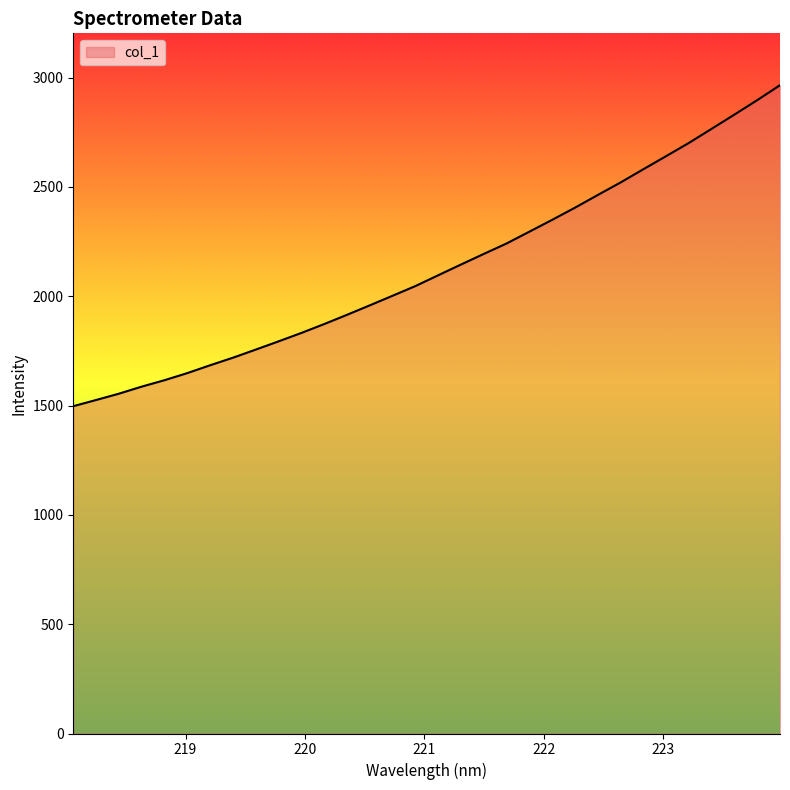

What is the maximum value shown in the chart?

2965.3